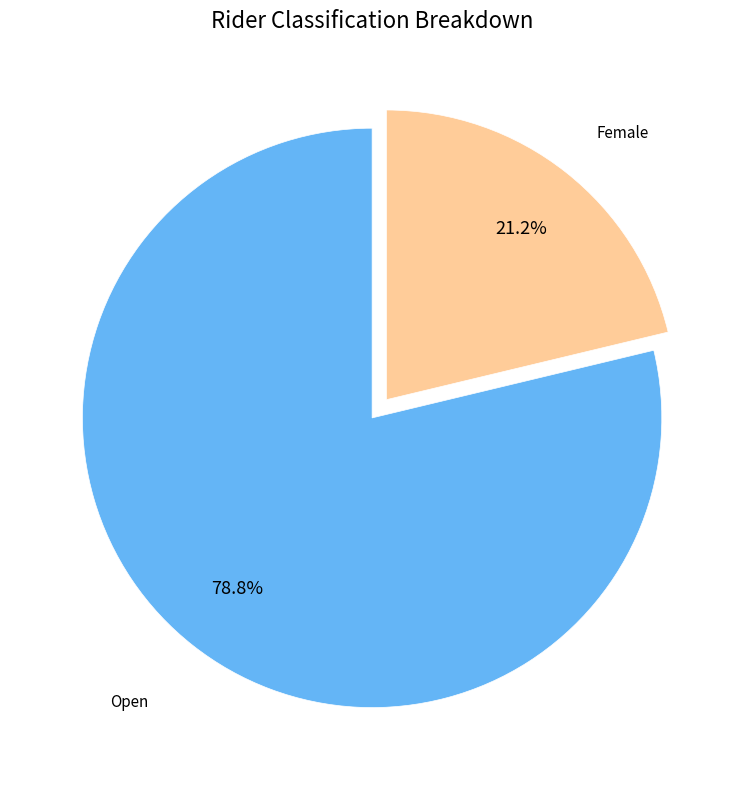

Is there any slice that represents more than half of the pie?

Yes